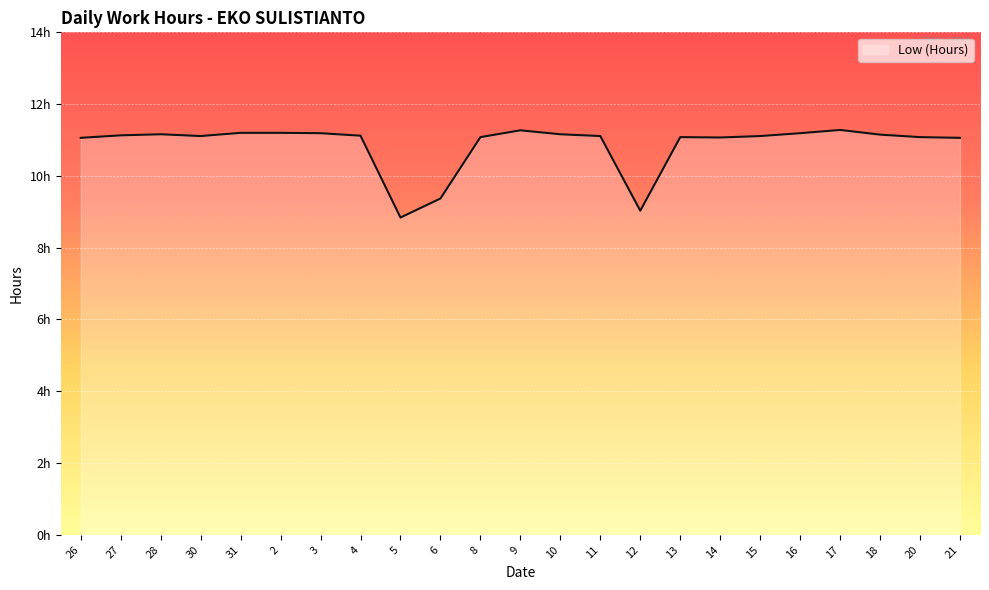

List the labels in order of value, smallest first.

5, 12, 6, 26, 21, 14, 8, 13, 20, 30, 11, 15, 4, 27, 18, 28, 10, 3, 16, 31, 2, 9, 17